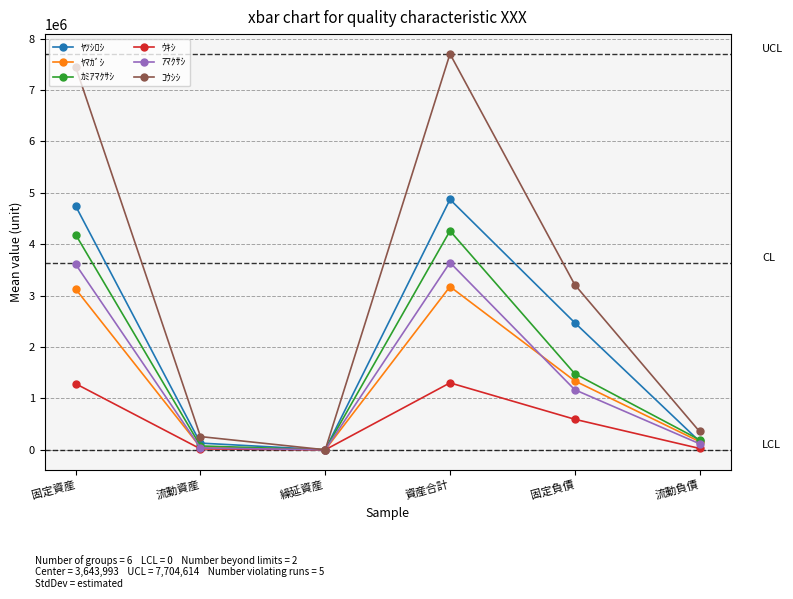

What is the total value across all series at 固定資産?

24395101